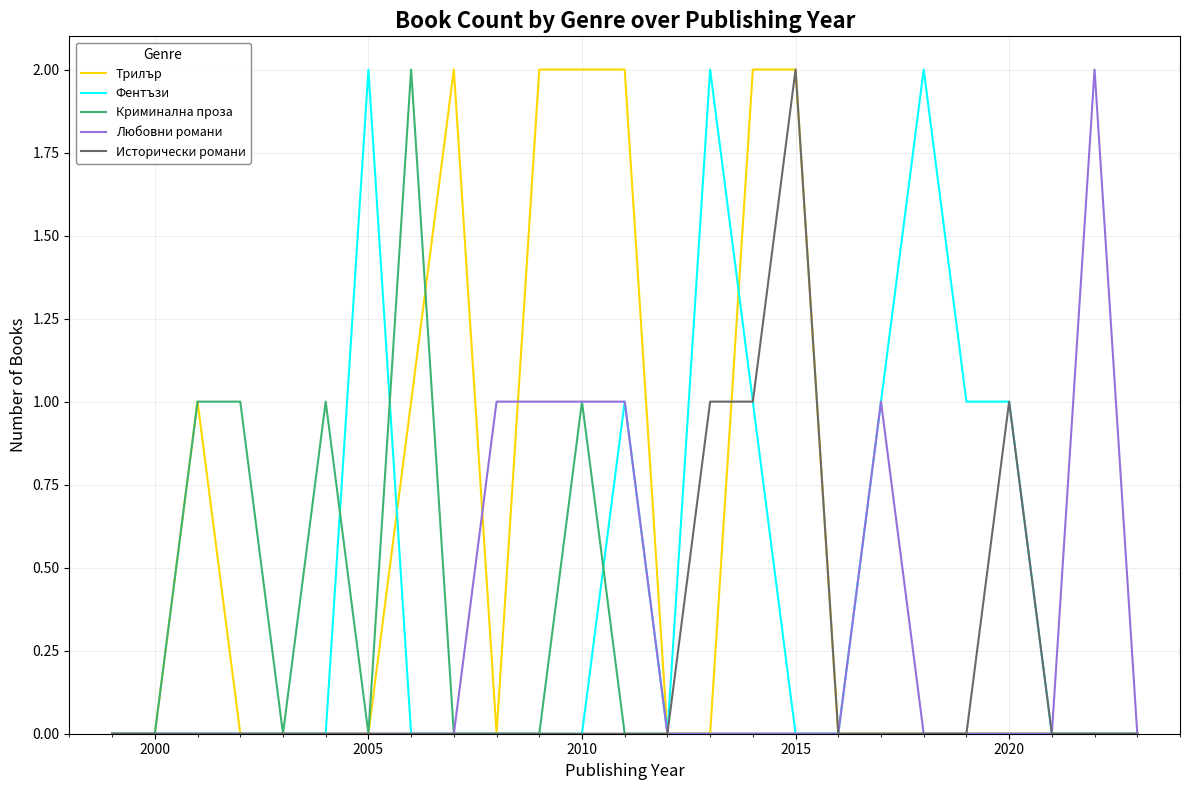

True or false: Криминална проза has more than 2 interior local peaks.

True